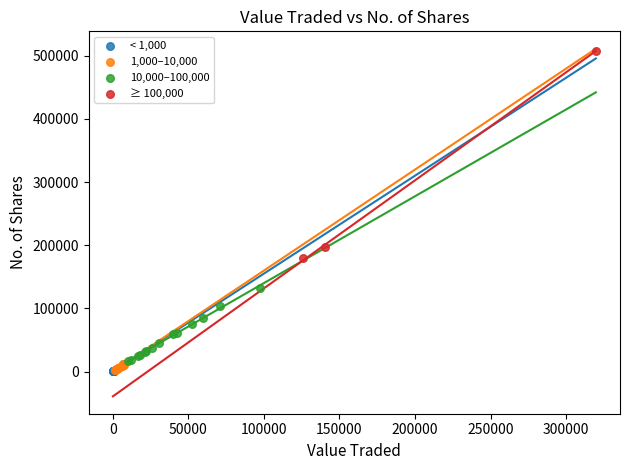

Which series has the widest spread of Y values?

≥ 100,000